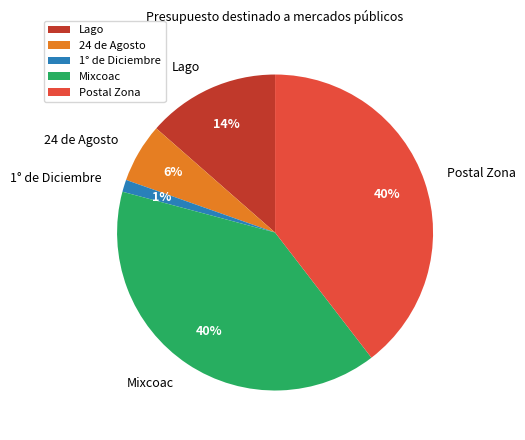

What percentage is the Mixcoac slice, to the nearest percent?

40%